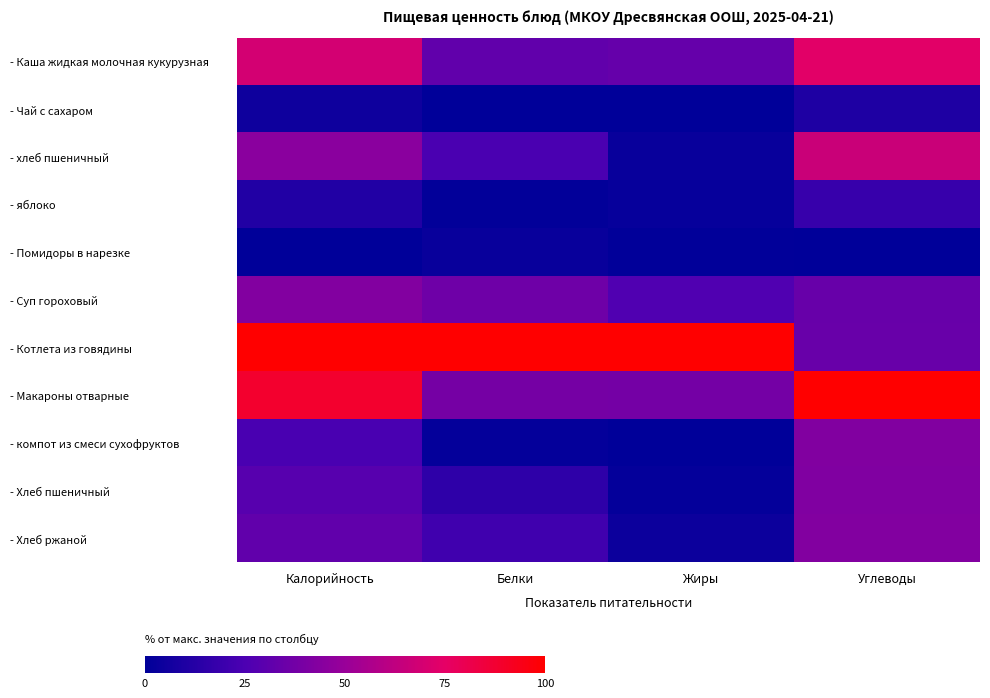

How many categories are shown in the chart?

4